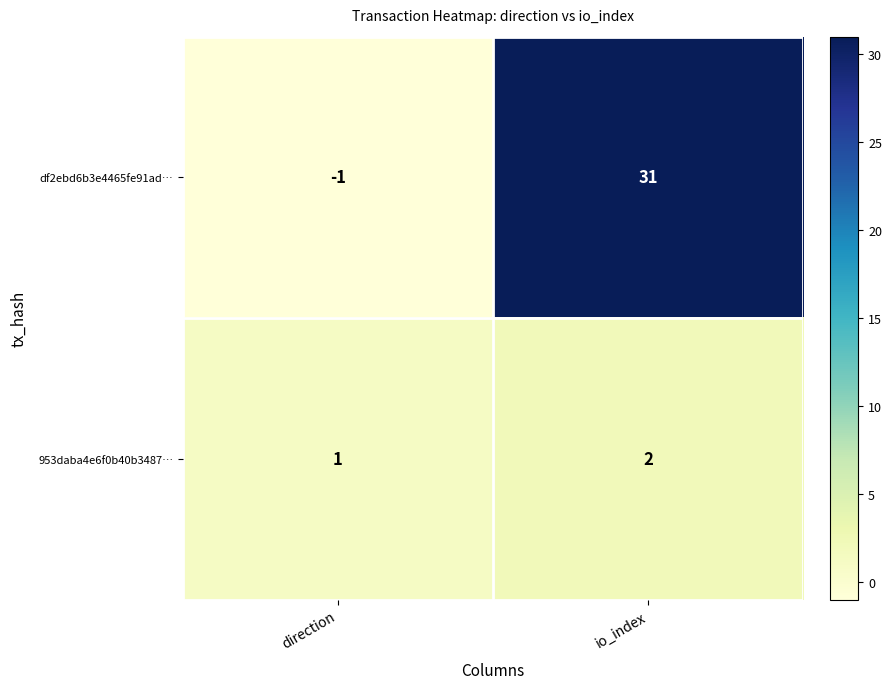

What is the difference between the df2ebd6b3e4465fe91ad… values at direction and io_index?

32